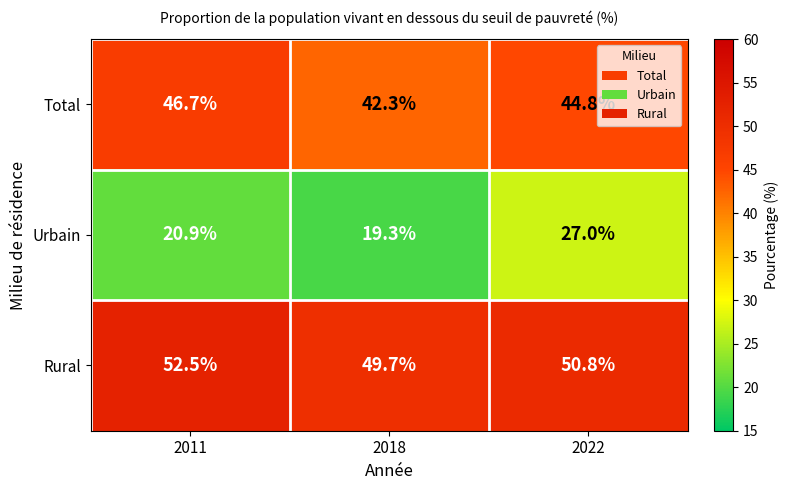

Reading left to right, what are all the values shown in this chart?

Total: 2011=46.7	2018=42.3	2022=44.8
Urbain: 2011=20.9	2018=19.3	2022=27.0
Rural: 2011=52.5	2018=49.7	2022=50.8